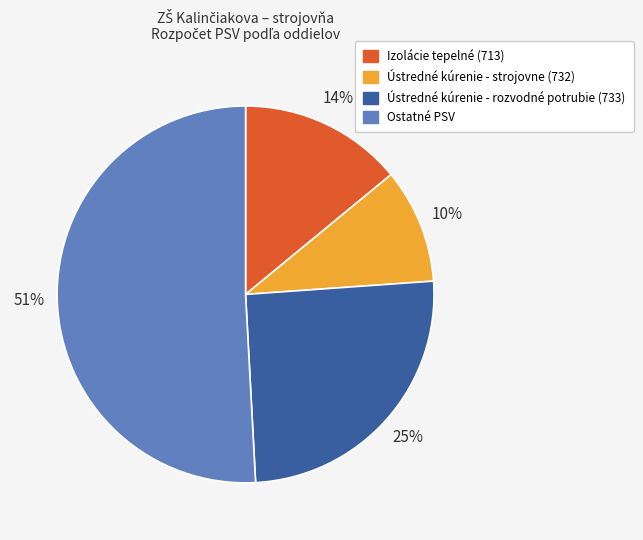

The Ústredné kúrenie - rozvodné potrubie (733) slice represents 17% of the pie. True or false?

False